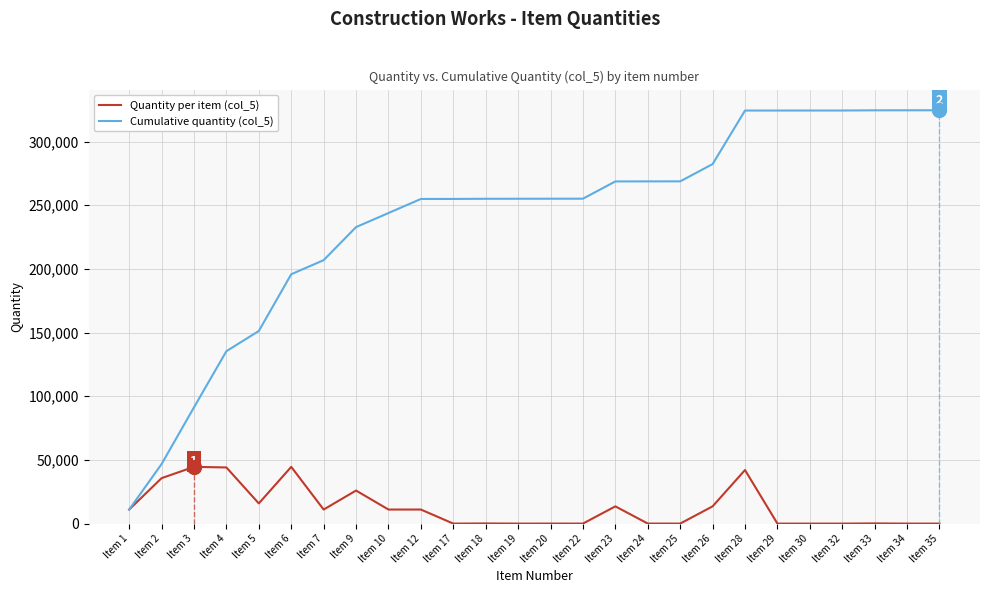

At which label does Cumulative quantity (col_5) reach its minimum?

Item 1